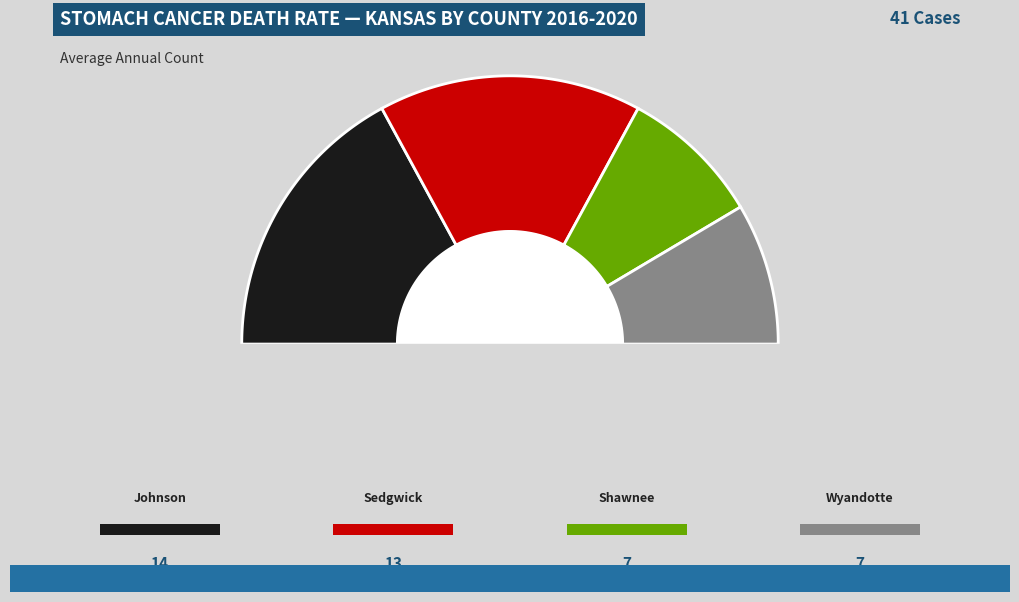

What percentage do Sedgwick County and Shawnee County together represent?

48.8%